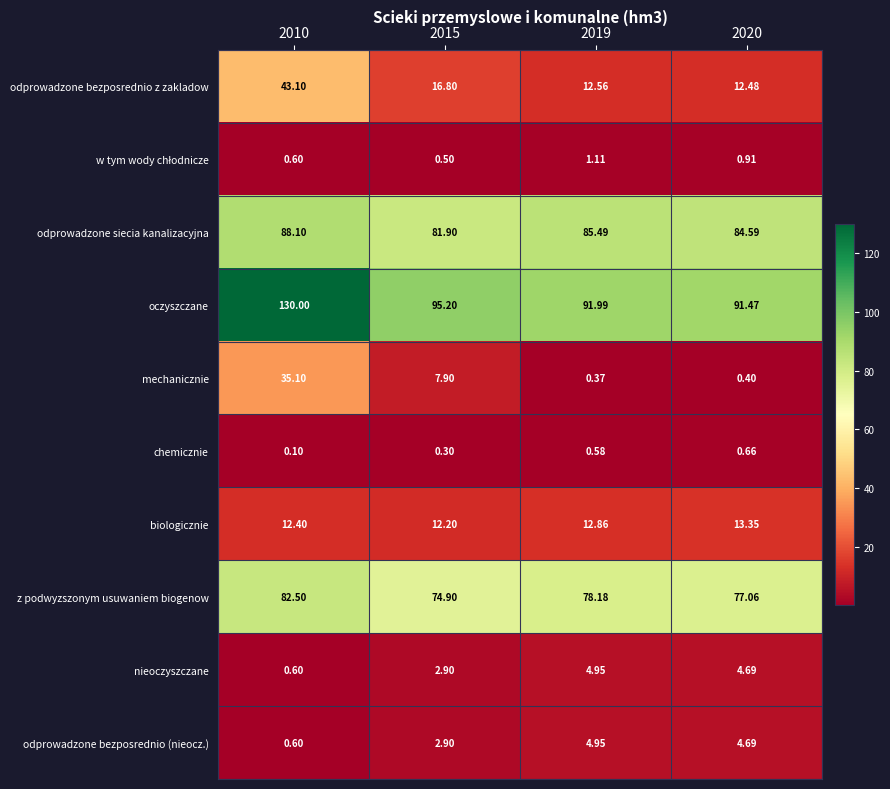

What is the spread (max minus min) of values at 2019?

91.6